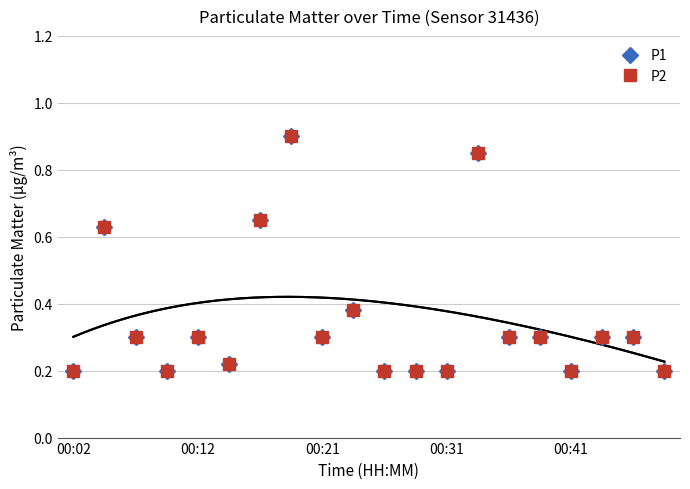

Which category has the lowest value in the P1 series?

00:02